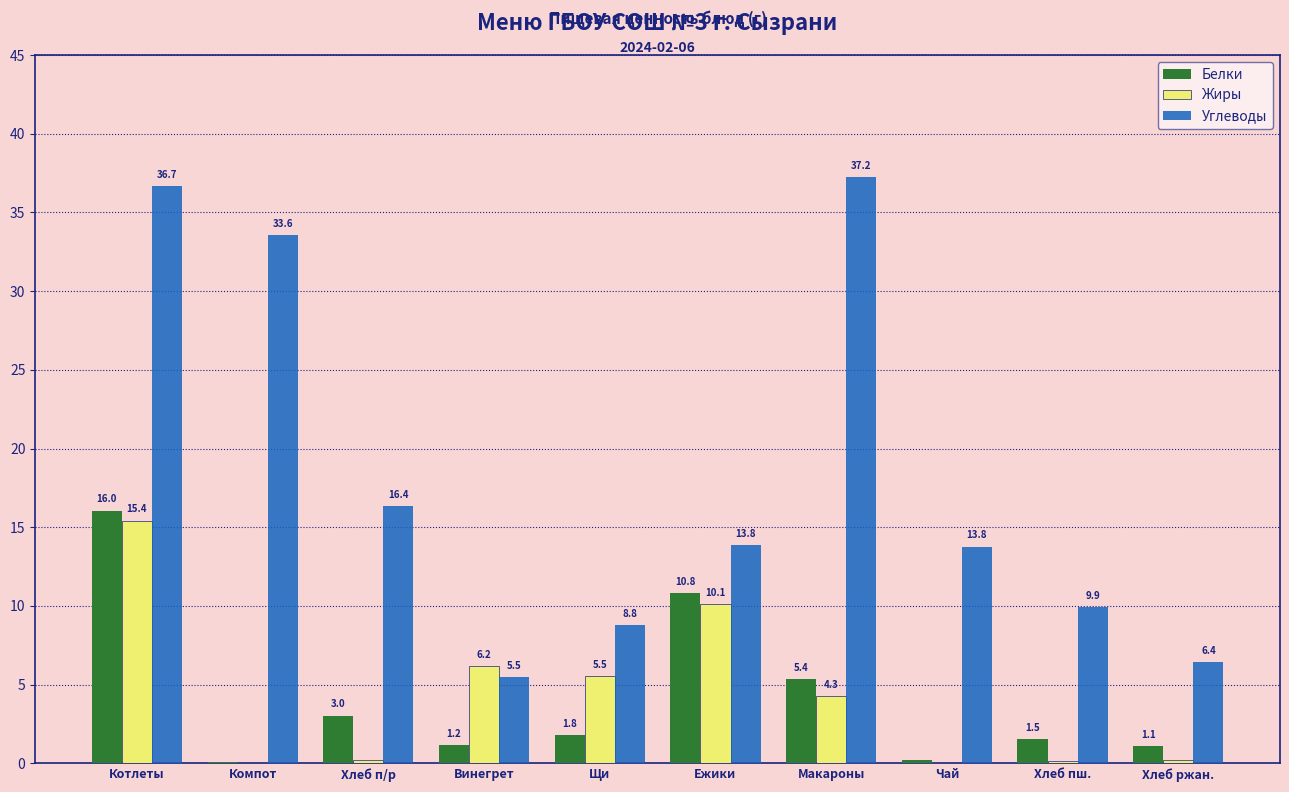

Between Макароны and Чай, which series saw the biggest shift?

Углеводы